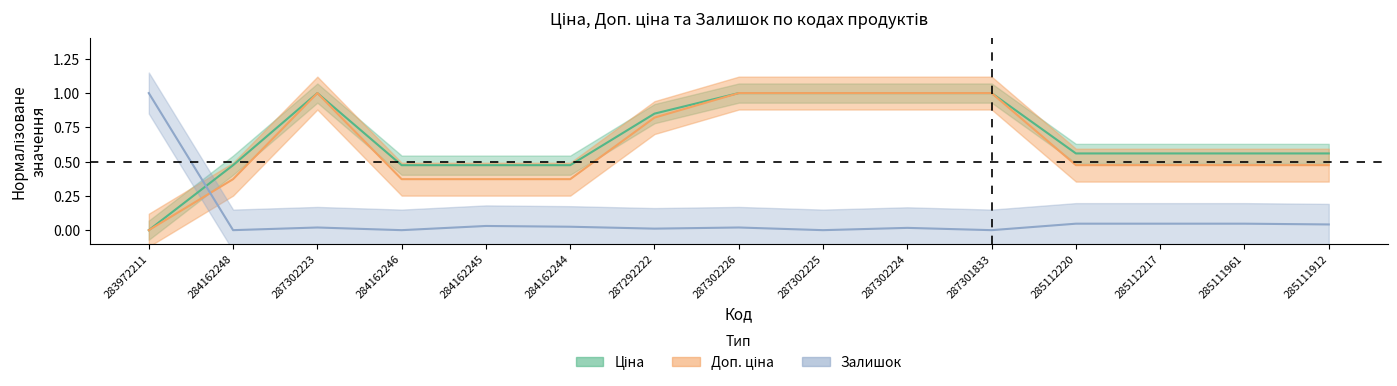

How many values in the Залишок series exceed 0?

11